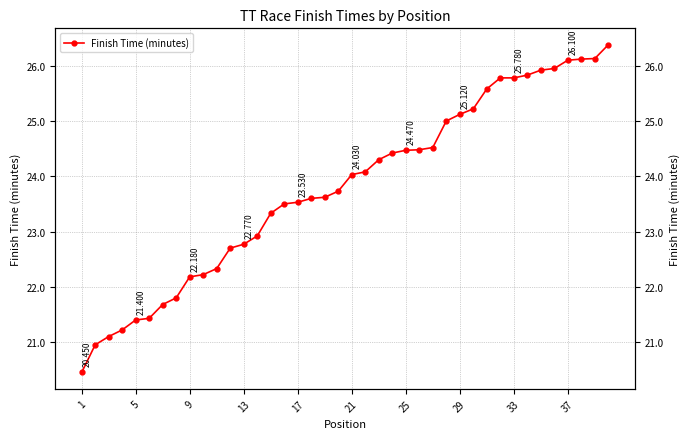

Reading left to right, list all the values displayed in this chart.

20.4	20.9	21.1	21.2	21.4	21.4	21.7	21.8	22.2	22.2	22.3	22.7	22.8	22.9	23.3	23.5	23.5	23.6	23.6	23.7	24.0	24.1	24.3	24.4	24.5	24.5	24.5	25.0	25.1	25.2	25.6	25.8	25.8	25.8	25.9	25.9	26.1	26.1	26.1	26.4